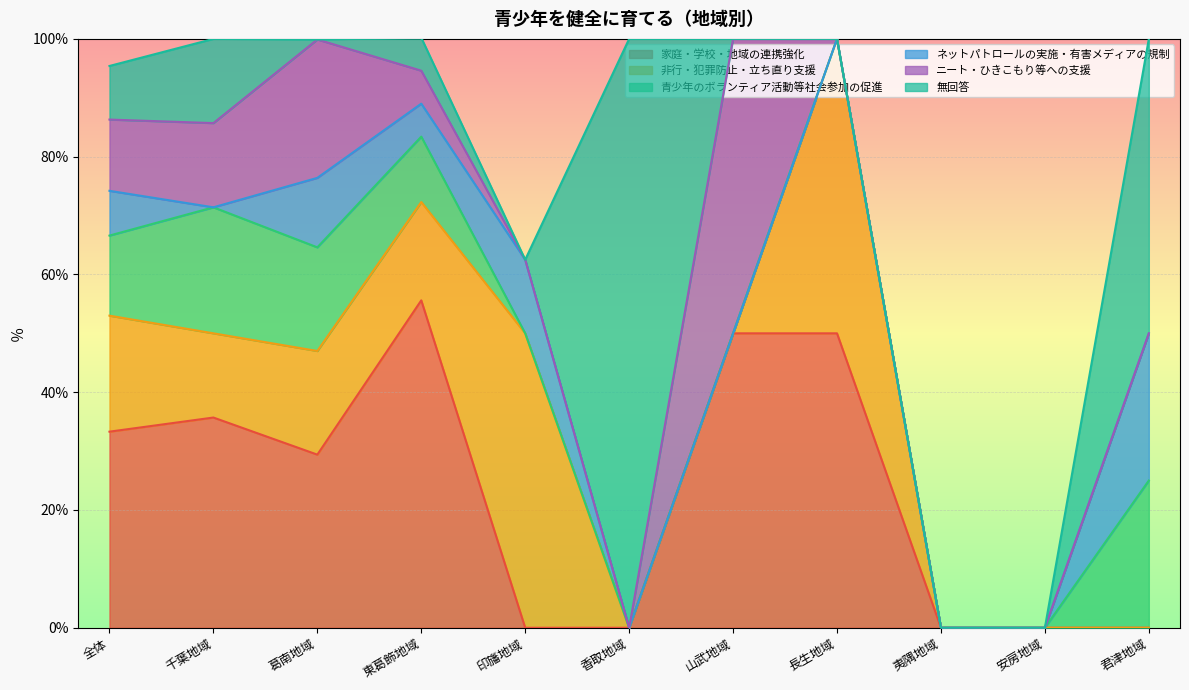

Where is the first local maximum for ネットパトロールの実施・有害メディアの規制?

葛南地域